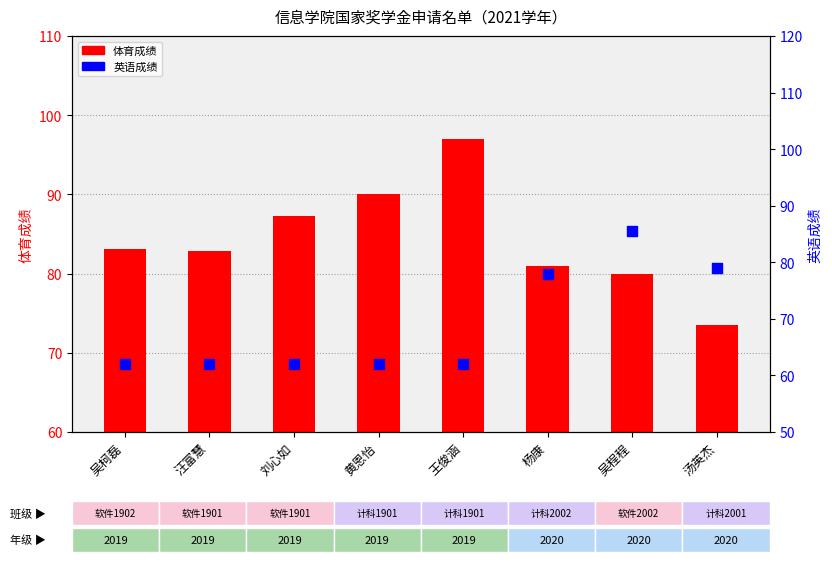

Which series reaches the minimum Y coordinate?

英语成绩